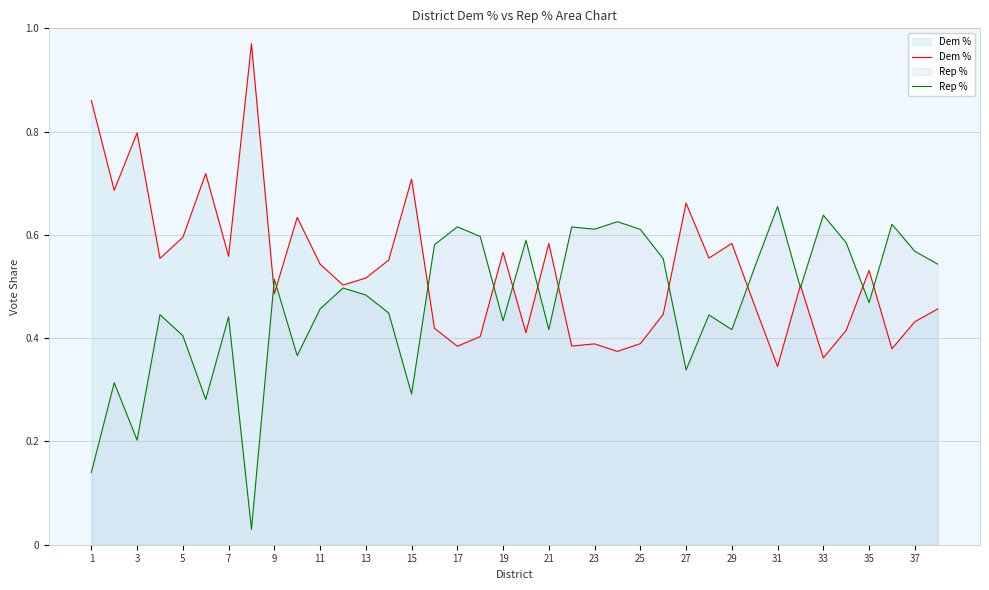

What is the minimum value for Dem %?

0.3